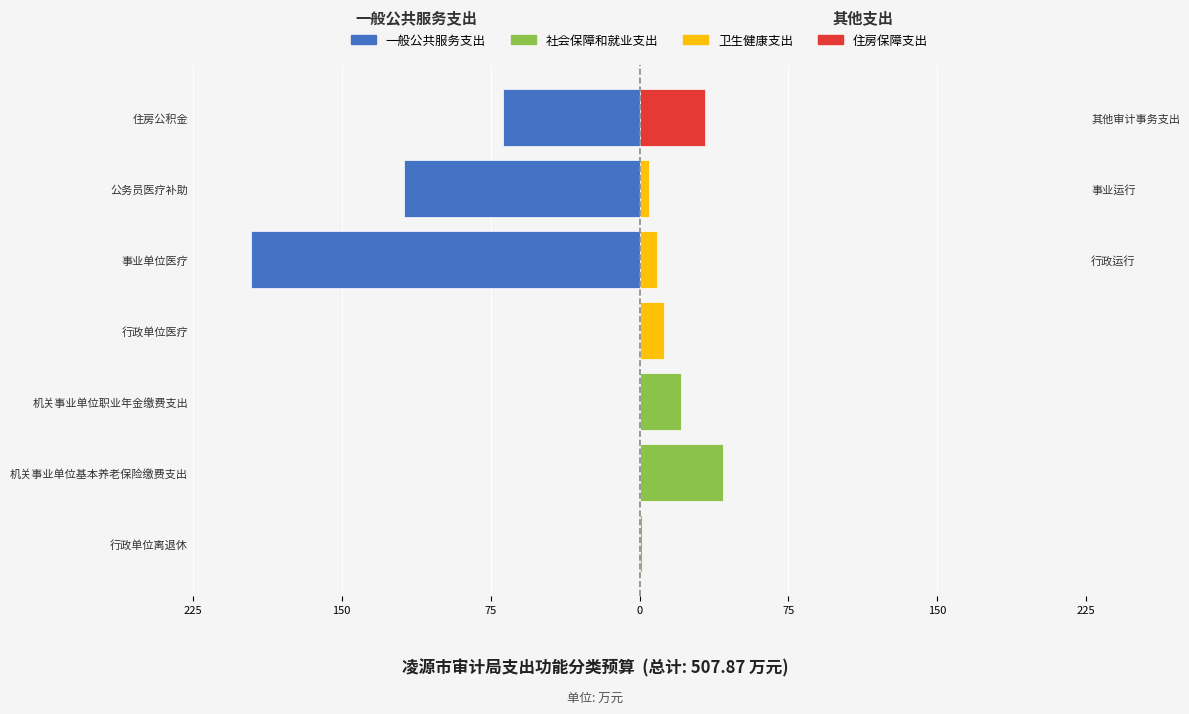

What is the average value?

-54.9